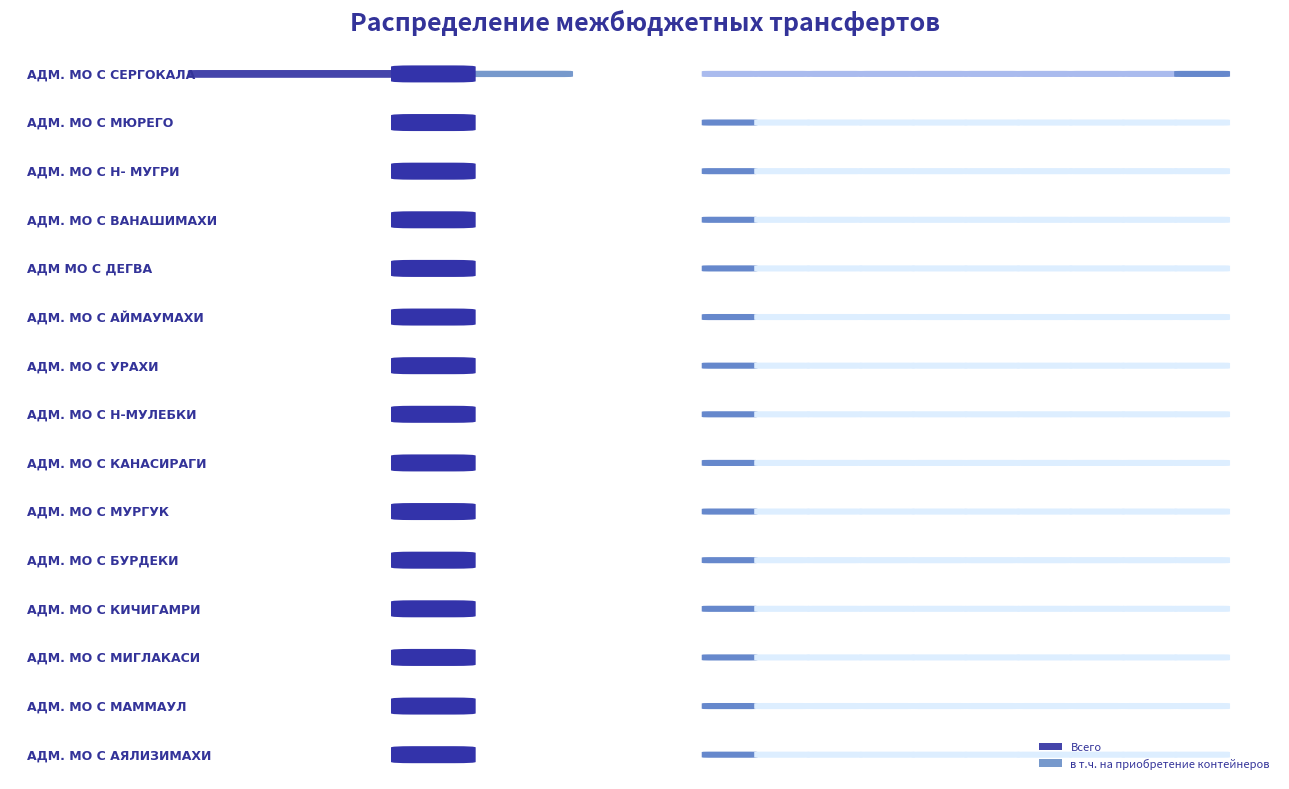

What is the value of the в т.ч. на приобретение контейнеров bar at the 10th from the left?

55